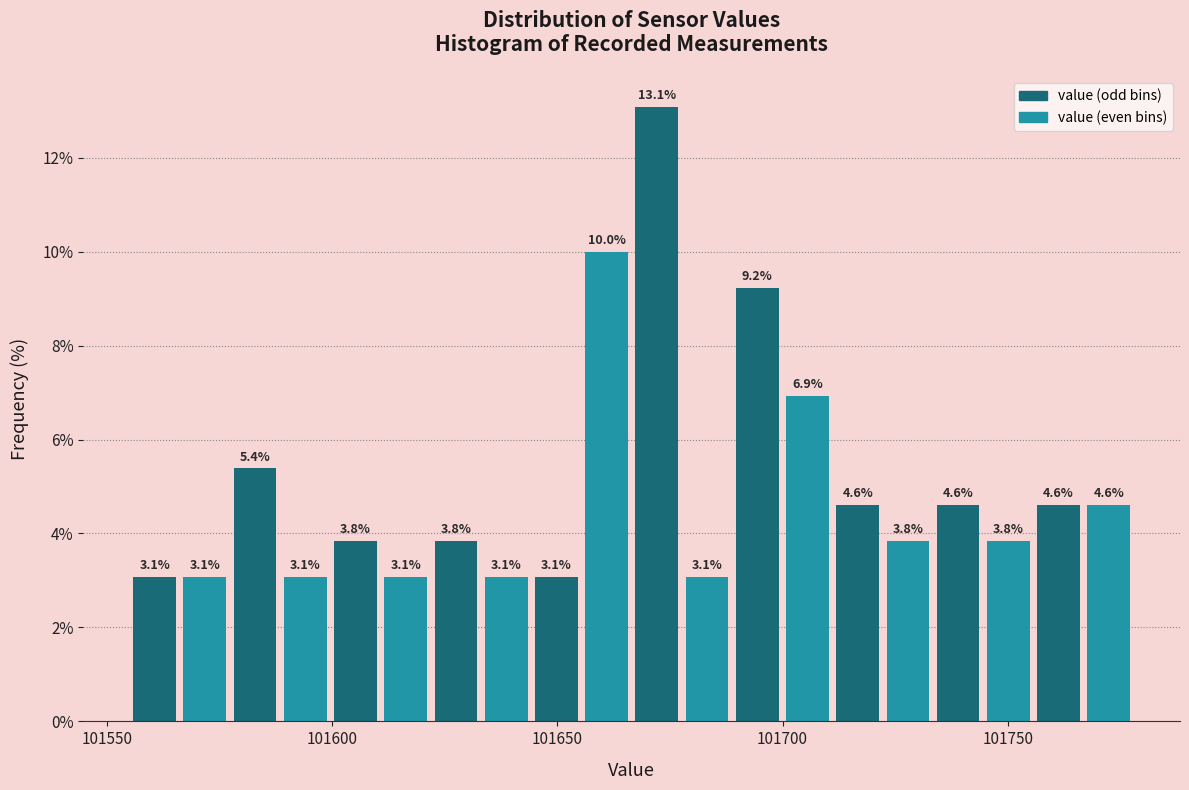

Read against the x-axis, roughly where is the centre of the tallest bar?

101670